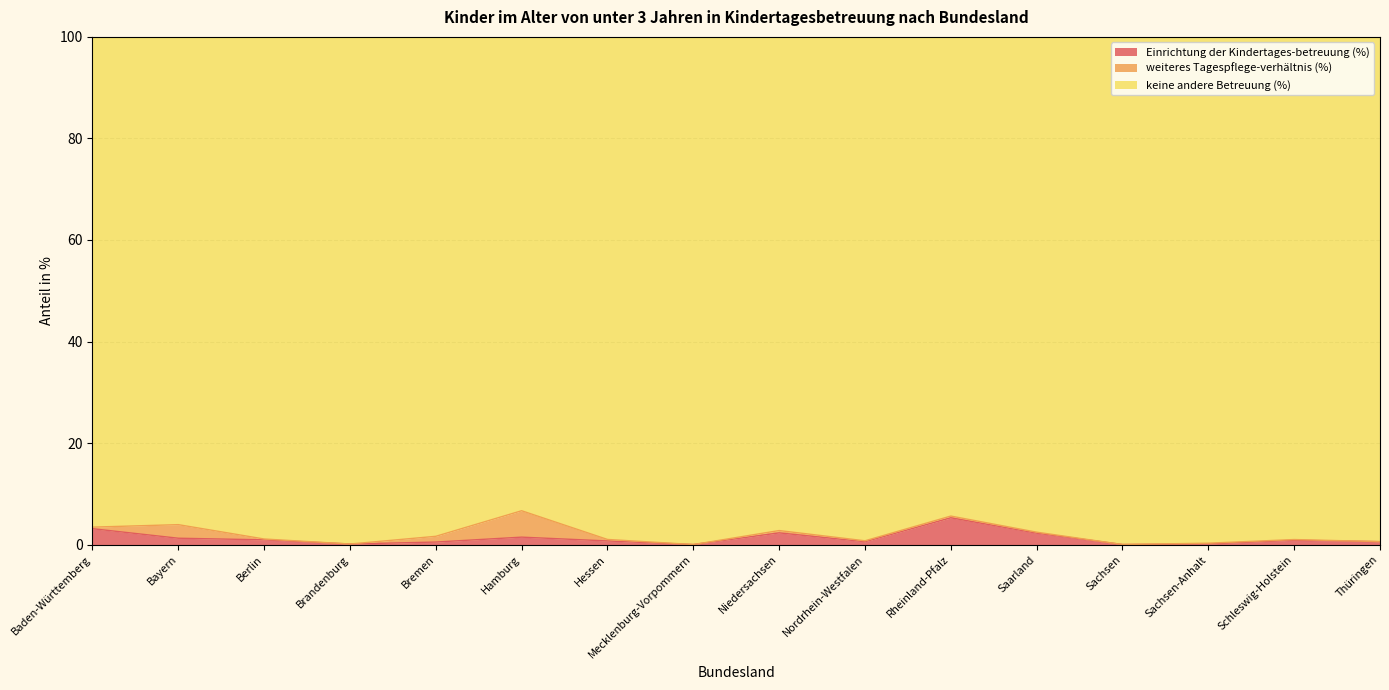

The value of Einrichtung der Kindertages-betreuung (%) at Rheinland-Pfalz is 5.3. True or false?

True